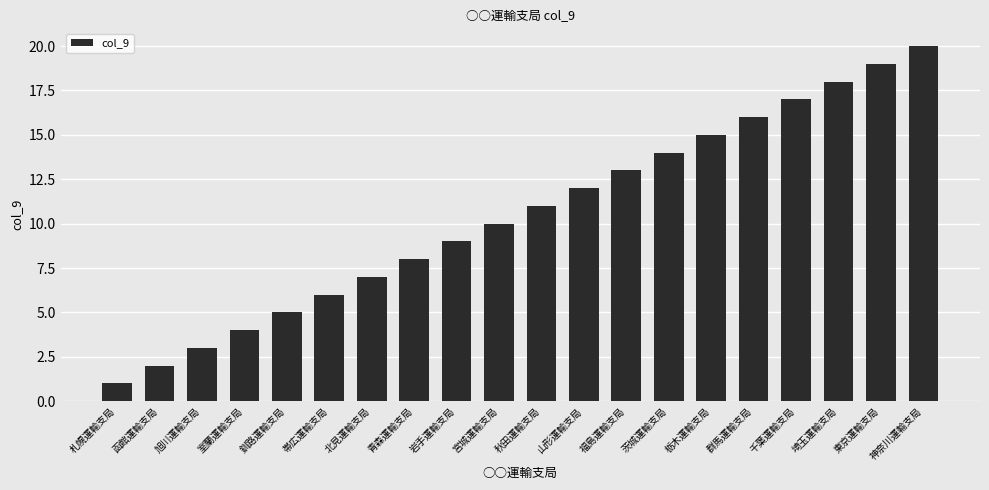

True or false: the data shows 4 at 宮城運輸支局.

False